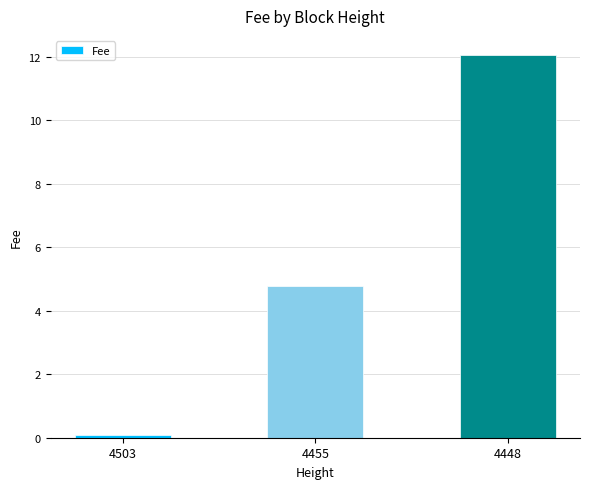

What is the average value?

5.6